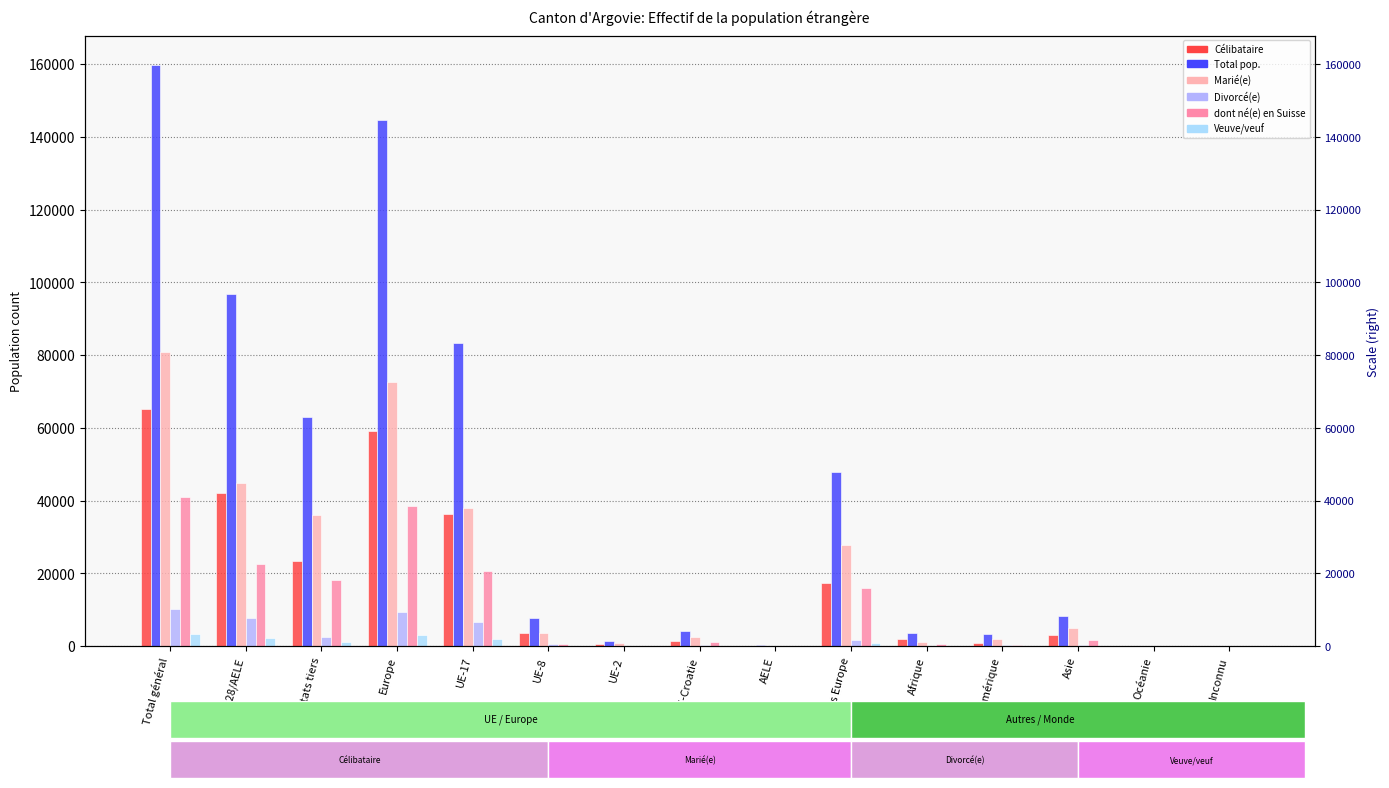

What is the difference between the Total pop. values at Afrique and AELE?

3343